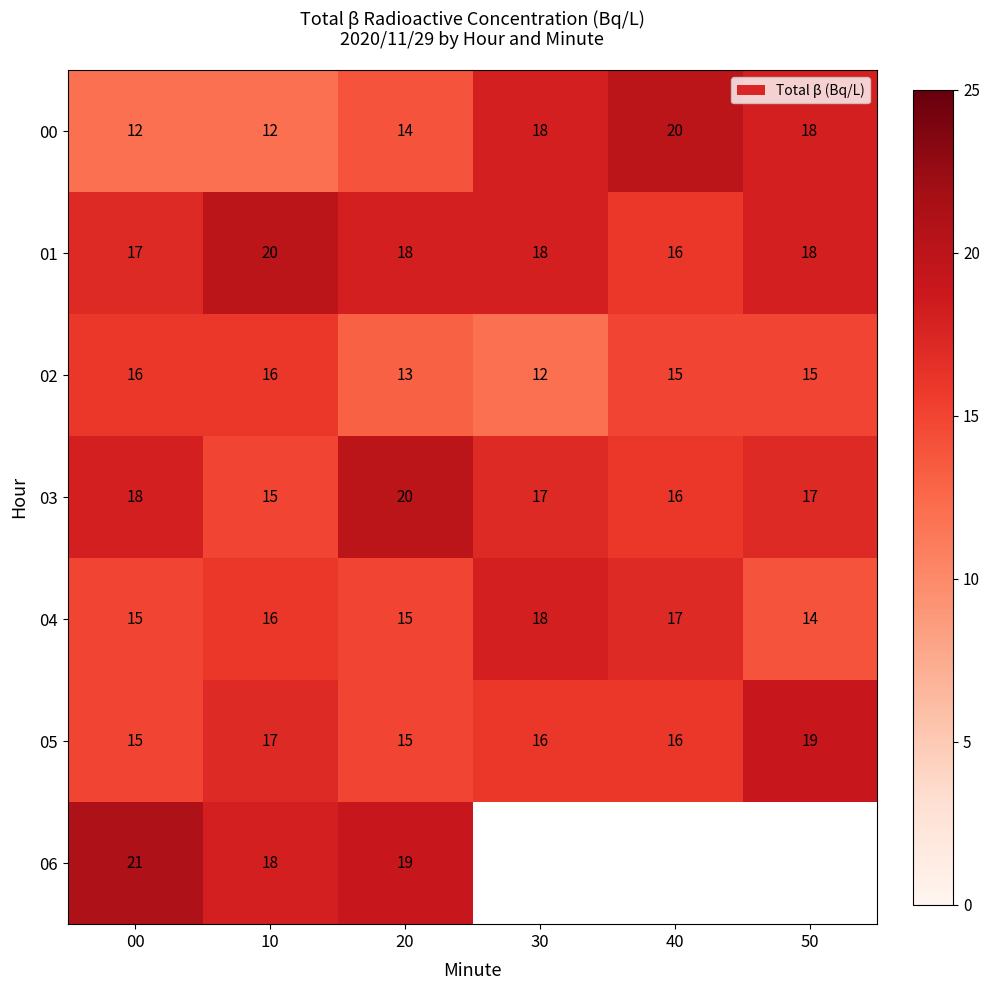

True or false: 04 has a value of 11 at 30.

False